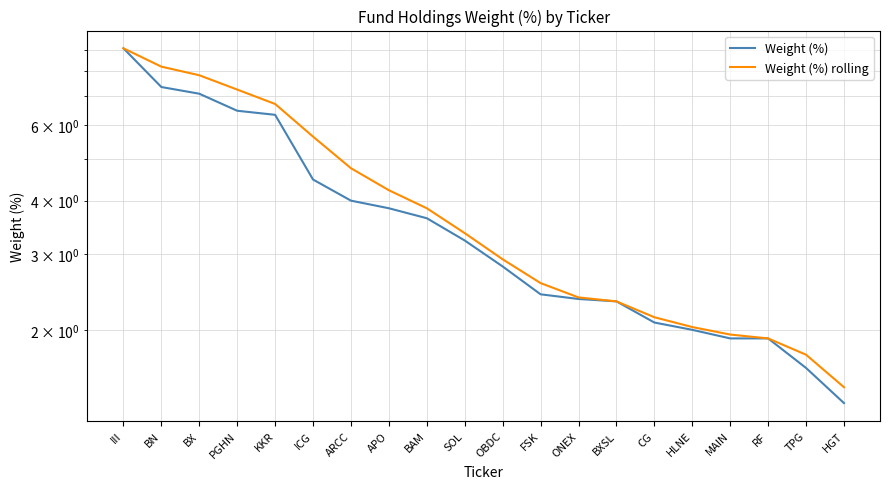

Reading left to right, extract all data points from this chart.

Weight (%): 9.1	7.4	7.1	6.5	6.3	4.5	4.0	3.8	3.6	3.2	2.8	2.4	2.4	2.3	2.1	2.0	1.9	1.9	1.6	1.4
Weight (%) rolling: 9.1	8.2	7.8	7.3	6.7	5.6	4.8	4.2	3.8	3.4	2.9	2.6	2.4	2.3	2.1	2.0	1.9	1.9	1.8	1.5